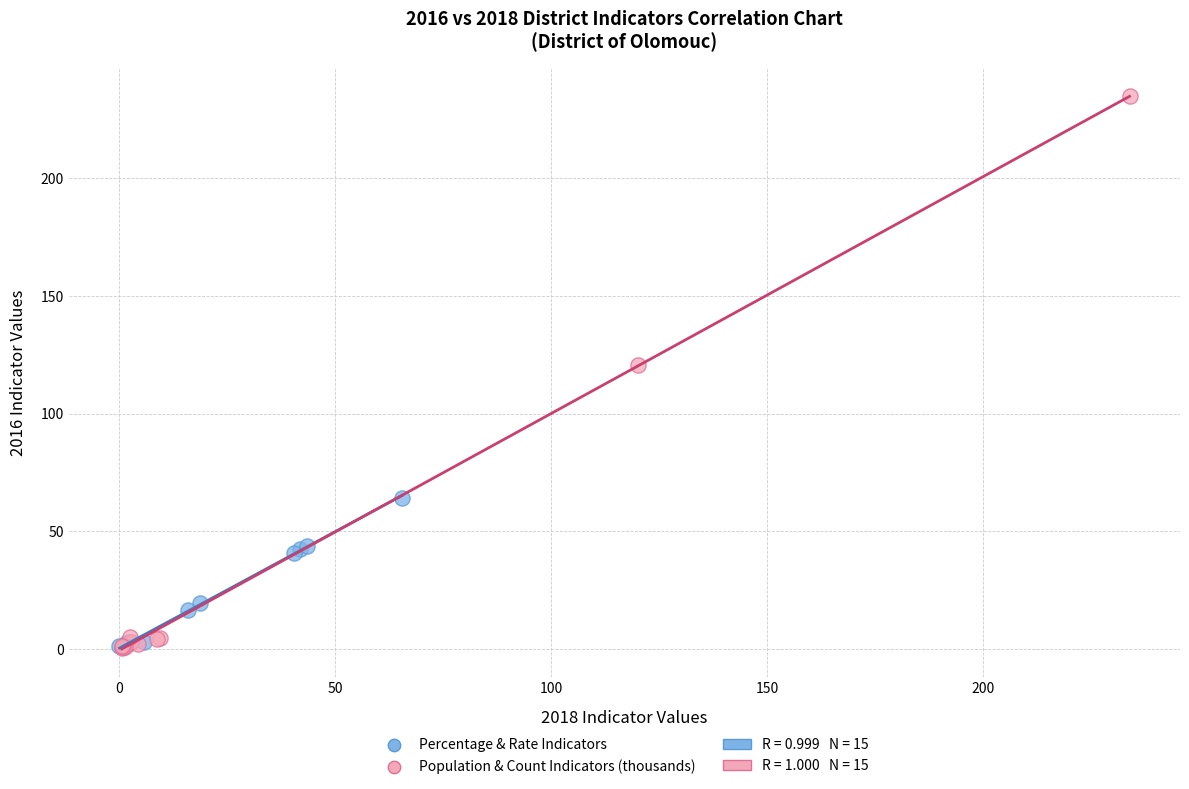

Which series contains the highest Y value?

Population & Count Indicators (thousands)